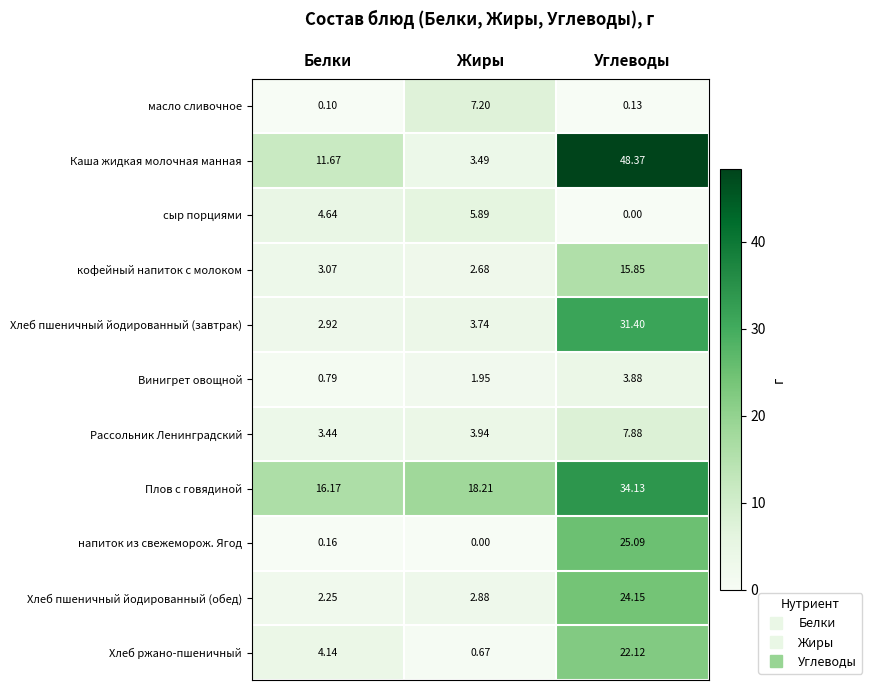

Which series has the widest spread of values?

Каша жидкая молочная манная